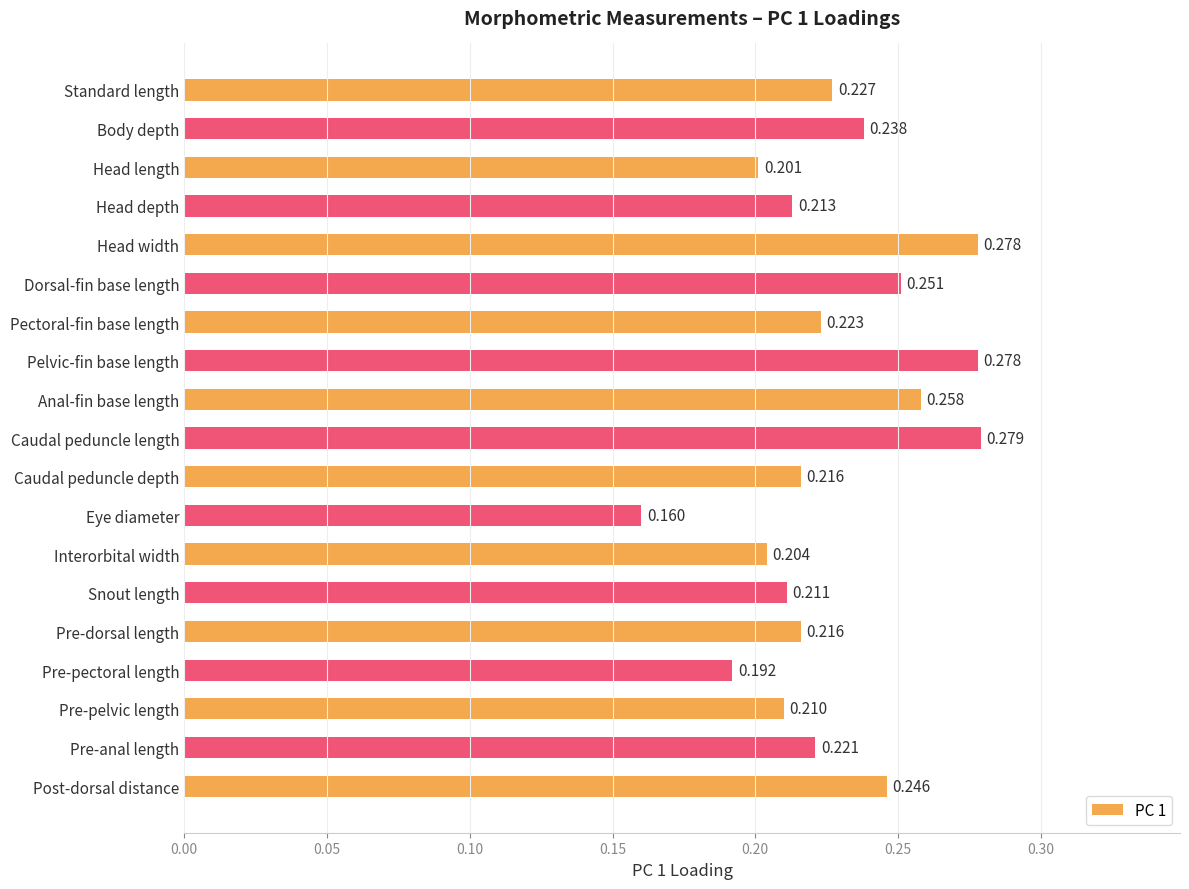

Where is the data nearest to the value 0?

Eye diameter